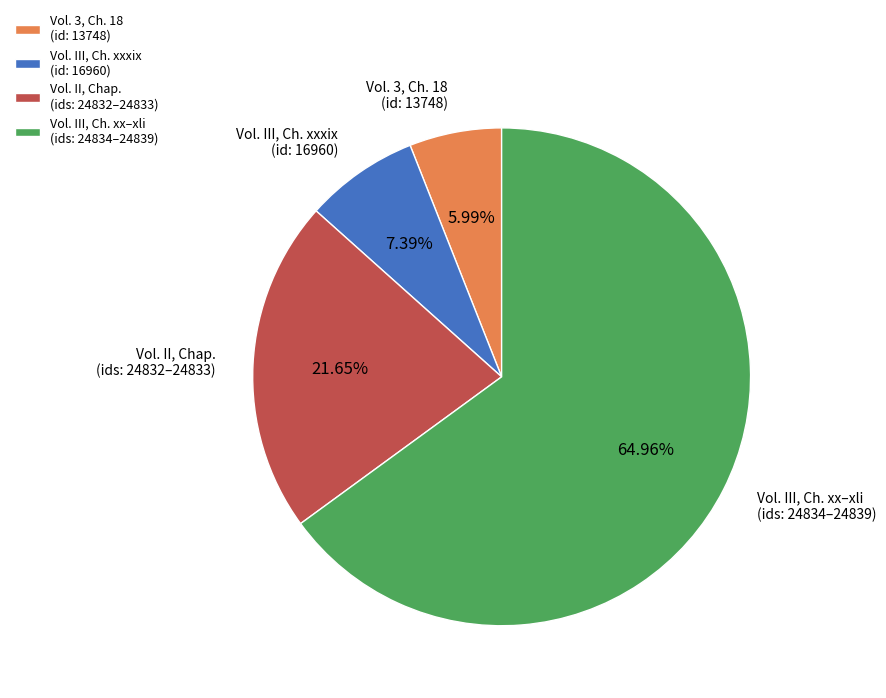

What is the ratio of the value at Vol. II, Chap. (ids: 24832–24833) to the value at Vol. III, Ch. xxxix (id: 16960)?

2.9